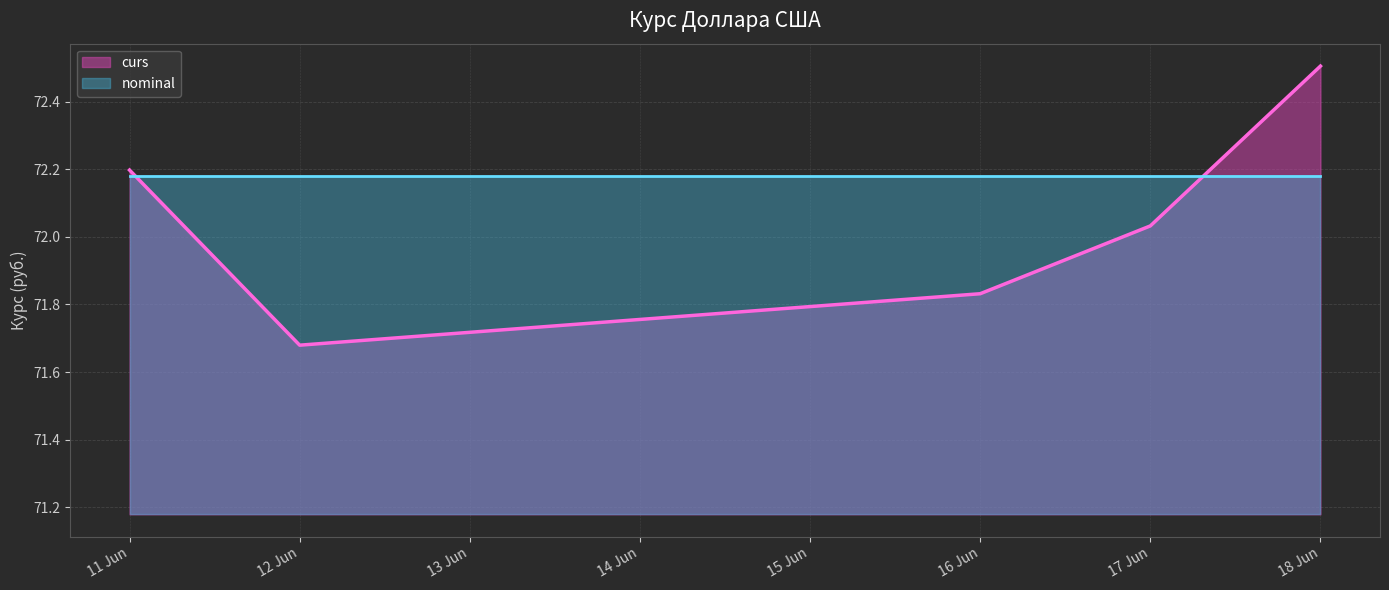

True or false: curs has more than 1 points higher than both neighbors.

False